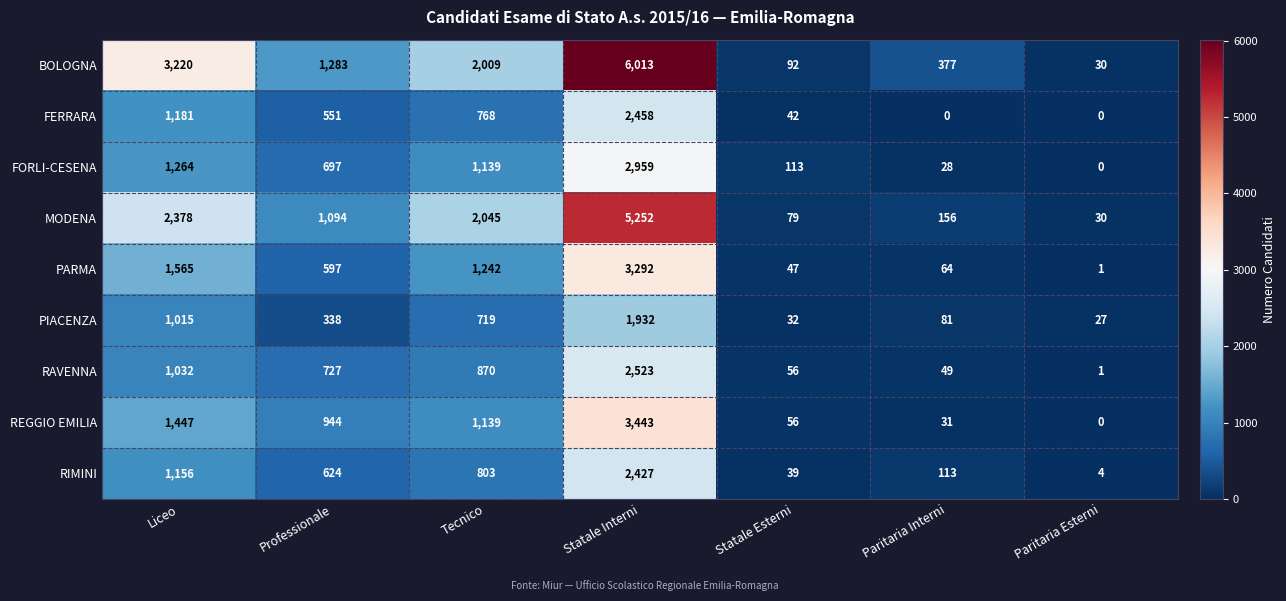

True or false: MODENA has a value of 79 at Statale Esterni.

True